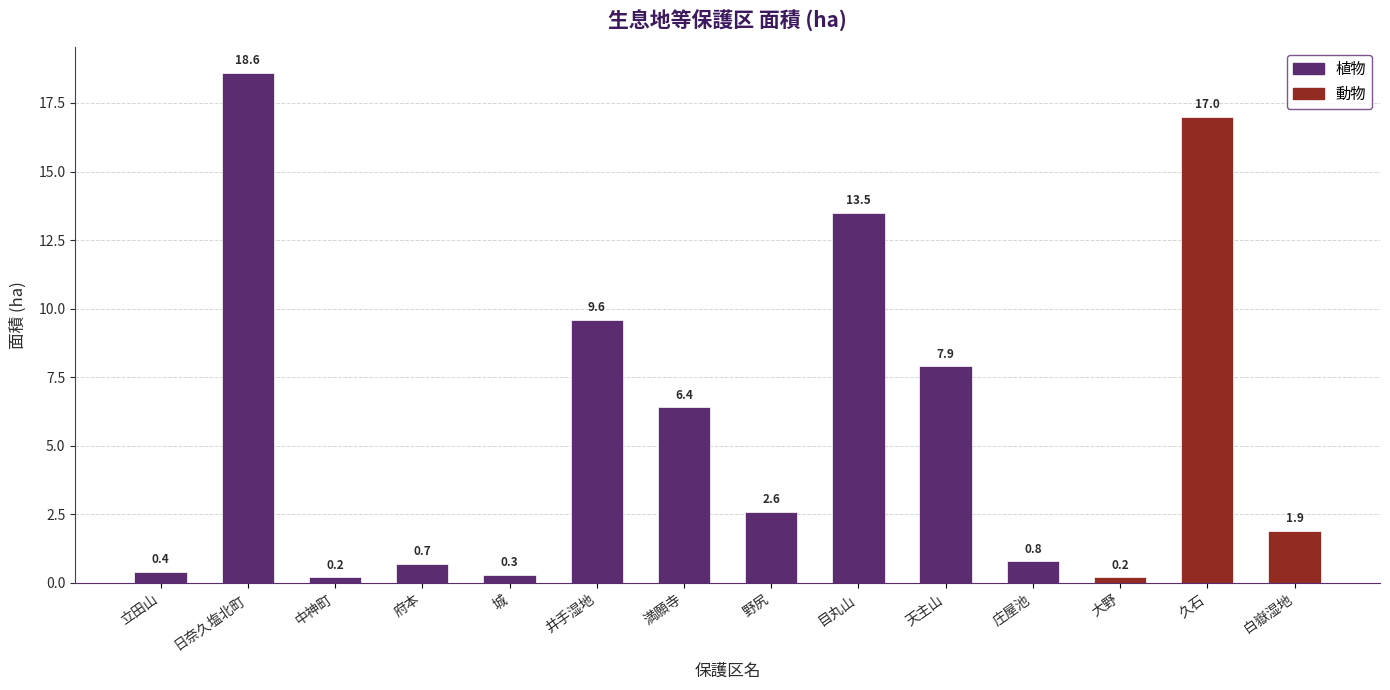

What is the label of the 4th bar from the right?

庄屋池